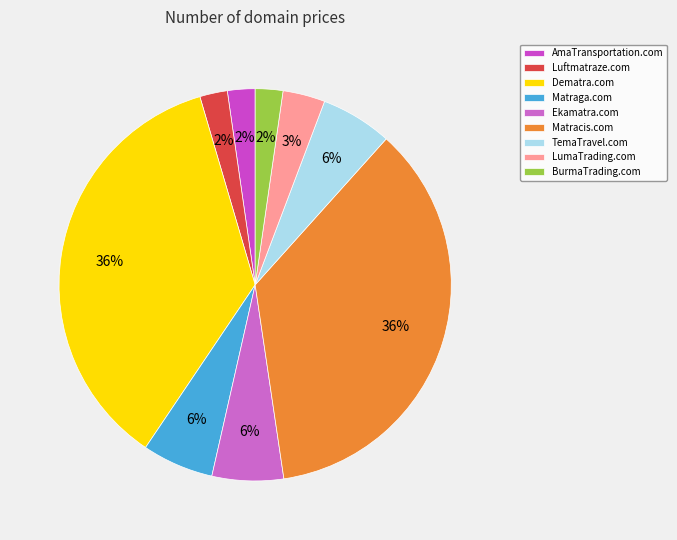

Does any single category account for the majority?

No